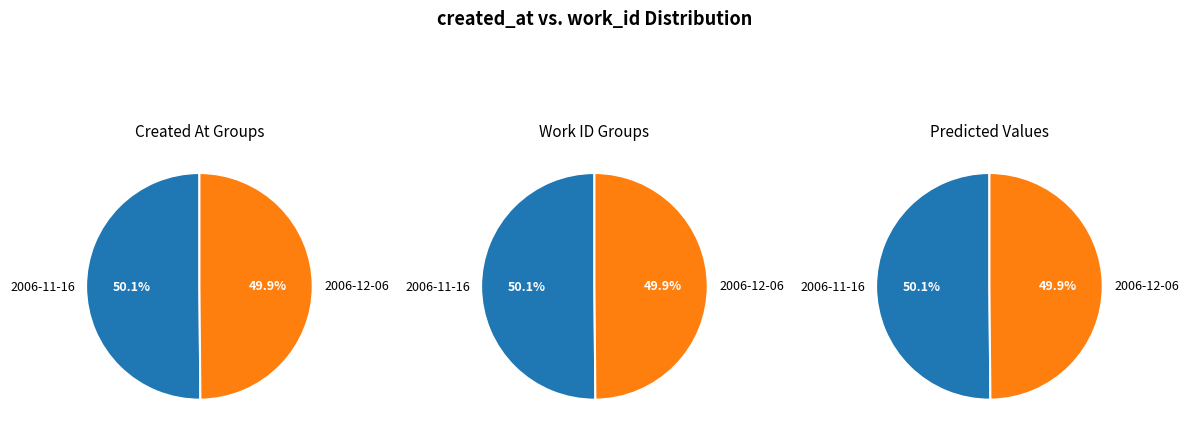

True or false: 2006-11-16 accounts for 57% of the total.

False